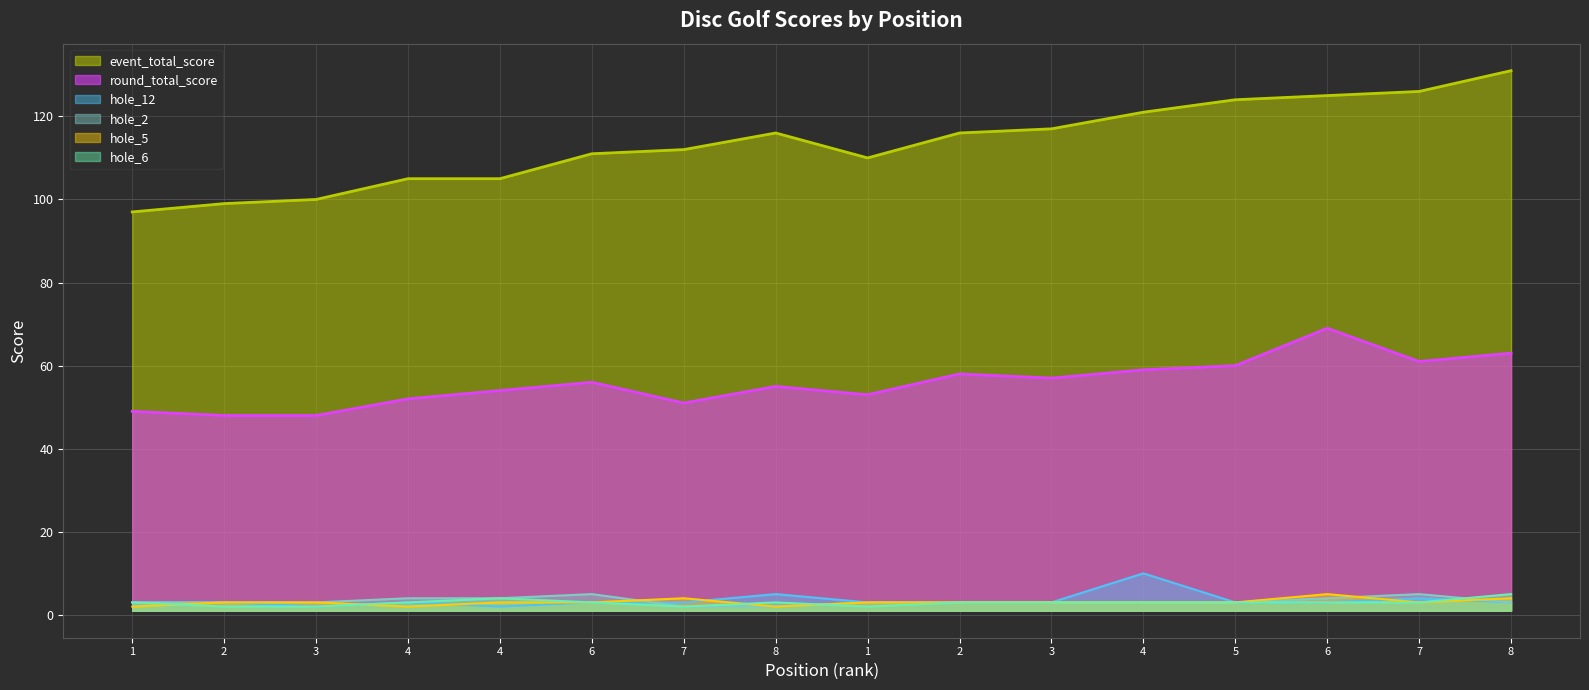

Reading left to right, transcribe all the data shown in this chart.

round_total_score: 1=49	2=48	3=48	4=52	4=54	6=56	7=51	8=55	1=53	2=58	3=57	4=59	5=60	6=69	7=61	8=63
event_total_score: 1=97	2=99	3=100	4=105	4=105	6=111	7=112	8=116	1=110	2=116	3=117	4=121	5=124	6=125	7=126	8=131
hole_12: 1=3	2=3	3=2	4=3	4=2	6=3	7=3	8=5	1=3	2=3	3=3	4=10	5=3	6=3	7=4	8=3
hole_2: 1=3	2=3	3=3	4=4	4=4	6=5	7=2	8=2	1=3	2=3	3=3	4=3	5=3	6=4	7=5	8=3
hole_5: 1=2	2=3	3=3	4=2	4=3	6=3	7=4	8=2	1=3	2=3	3=3	4=3	5=3	6=5	7=3	8=4
hole_6: 1=3	2=2	3=2	4=3	4=4	6=3	7=2	8=3	1=2	2=3	3=3	4=3	5=3	6=3	7=3	8=5